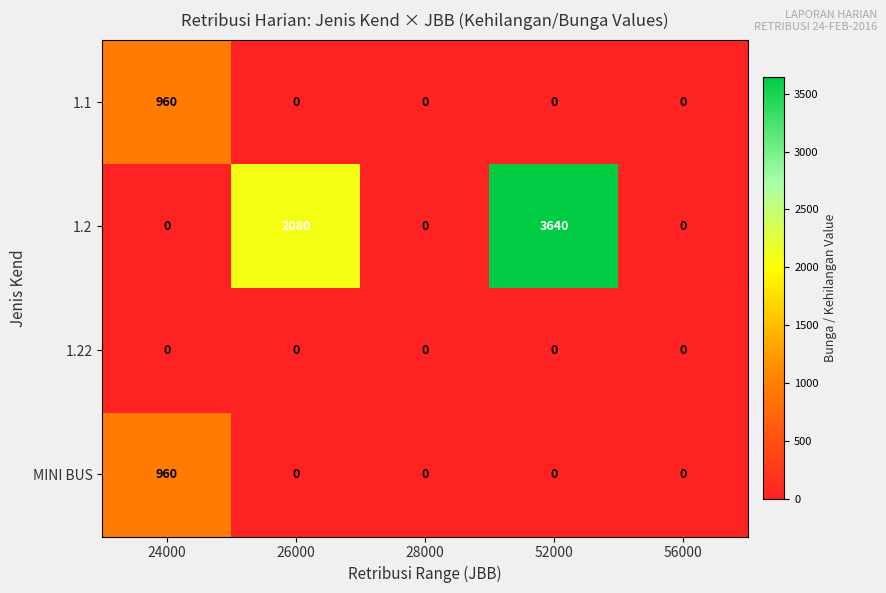

What is the difference between the maximum and minimum values in the 1.2 series?

3640